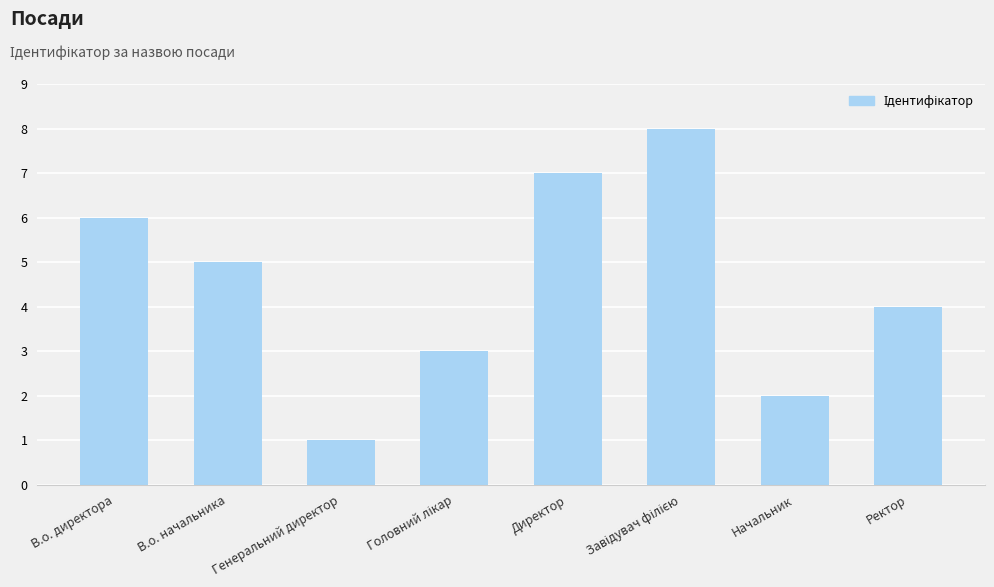

How many series are shown in this chart?

1